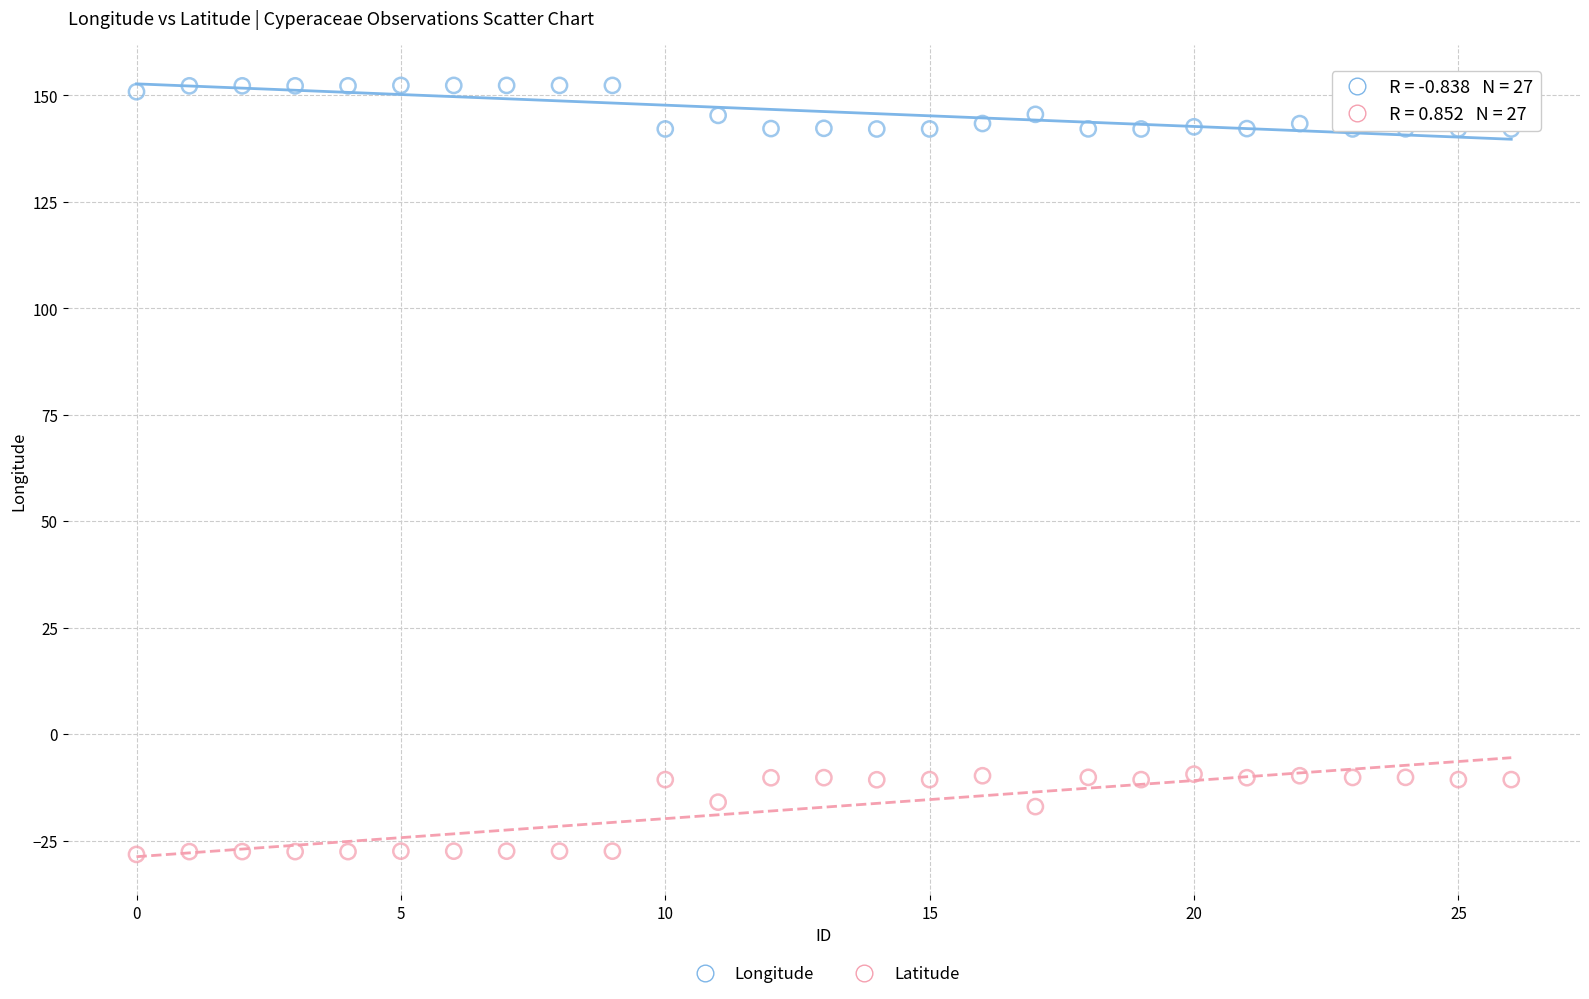

Which series contains the highest Y value?

Longitude